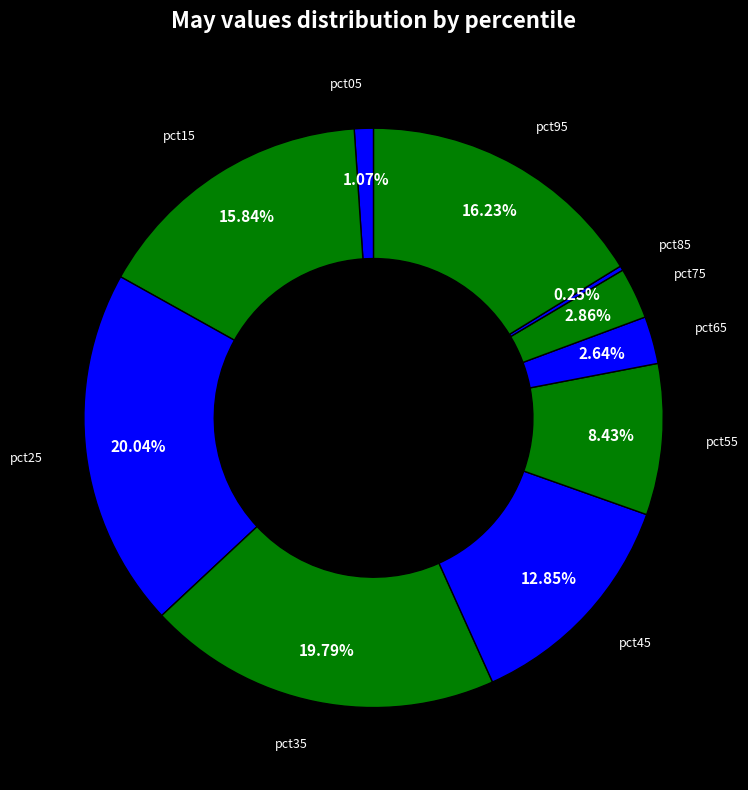

What is the total percentage of pct95 and pct05?

17.3%